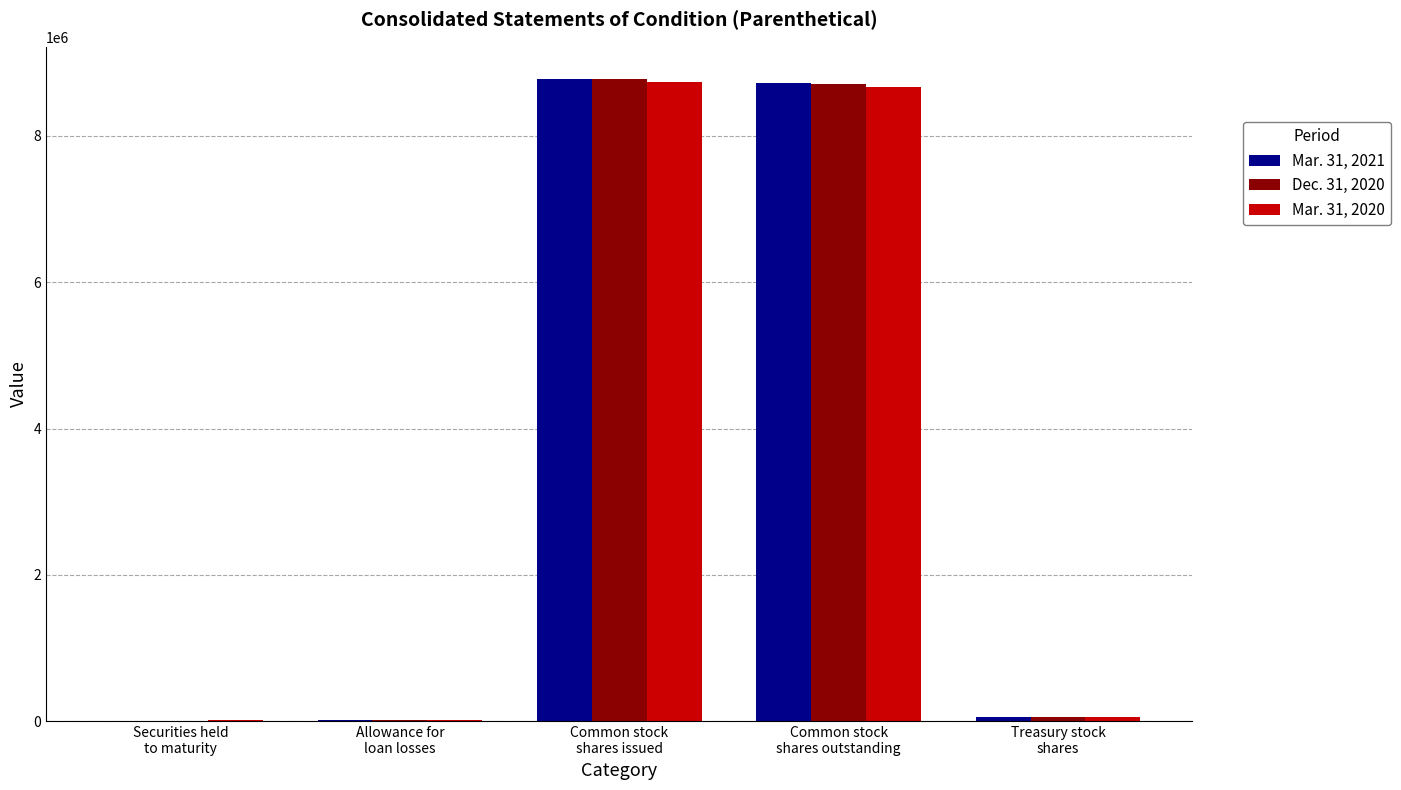

What is the difference between the second highest and minimum values in the Mar. 31, 2020 series?

8654054